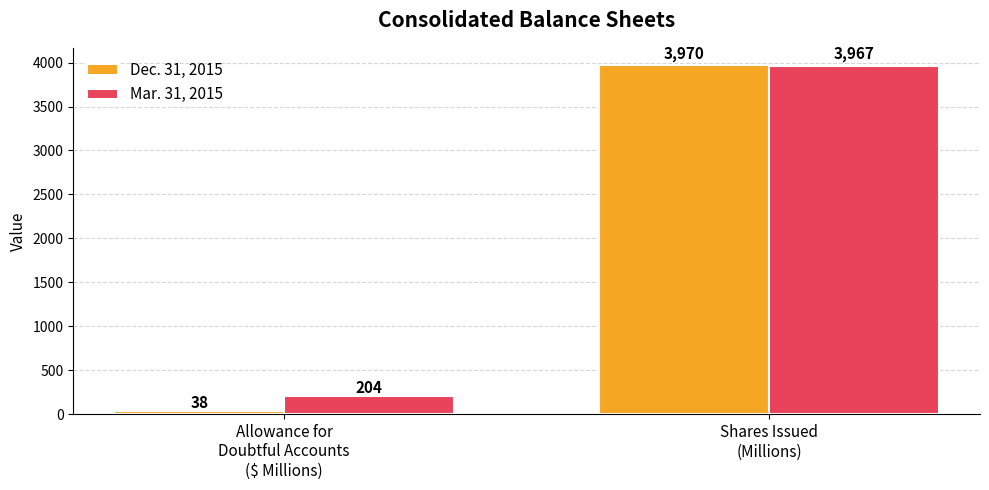

Is the value of Dec. 31, 2015 at Shares Issued
(Millions) greater than the value of Mar. 31, 2015 at Allowance for
Doubtful Accounts
($ Millions)?

Yes